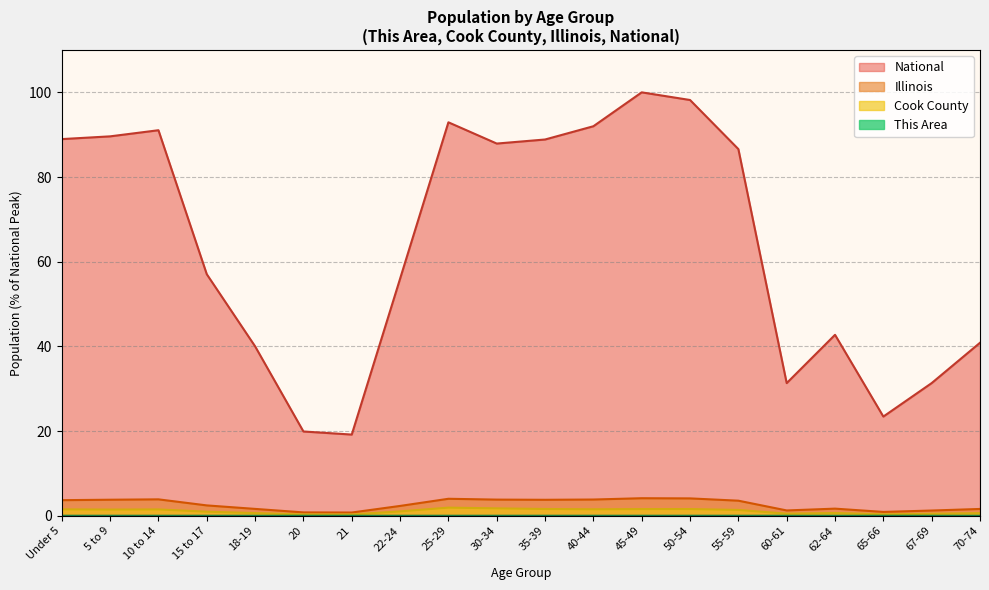

List the series in order of their peak value, highest first.

National, Illinois, Cook County, This Area